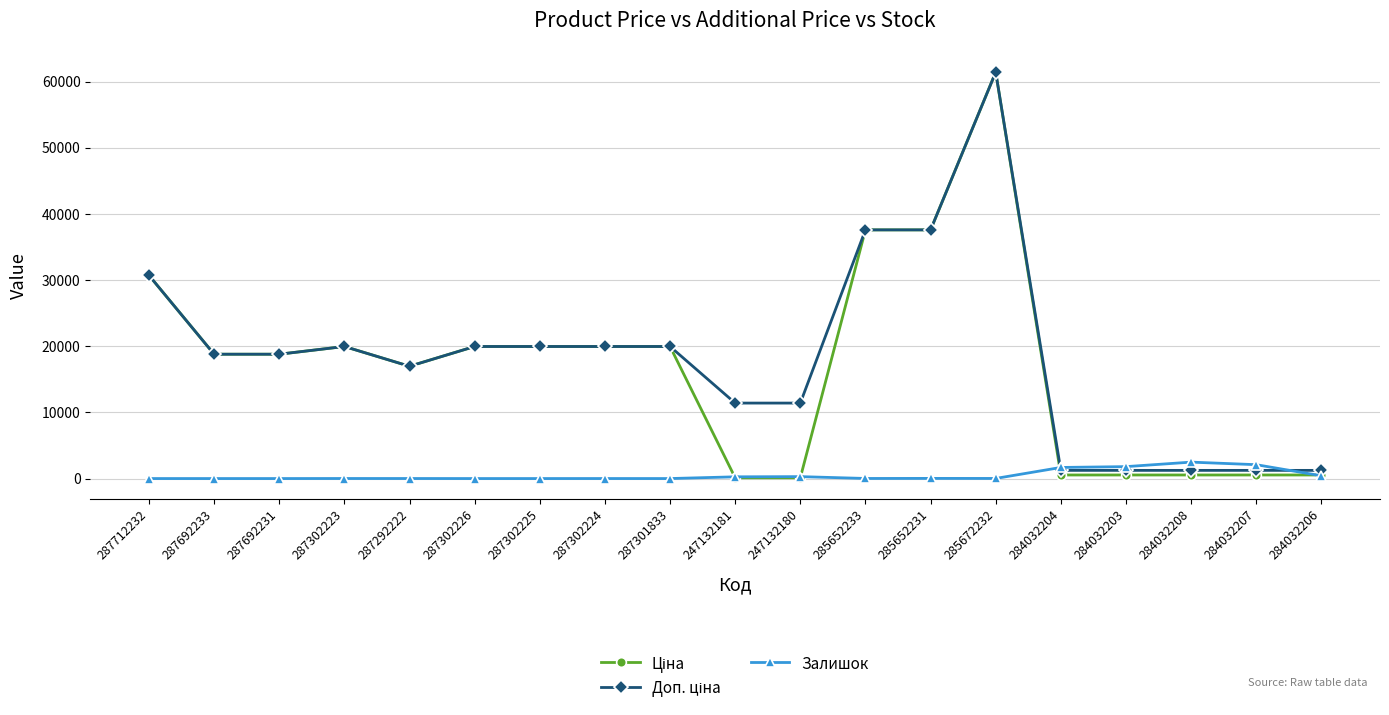

The value of Залишок at 284032208 is 2483.0. True or false?

True